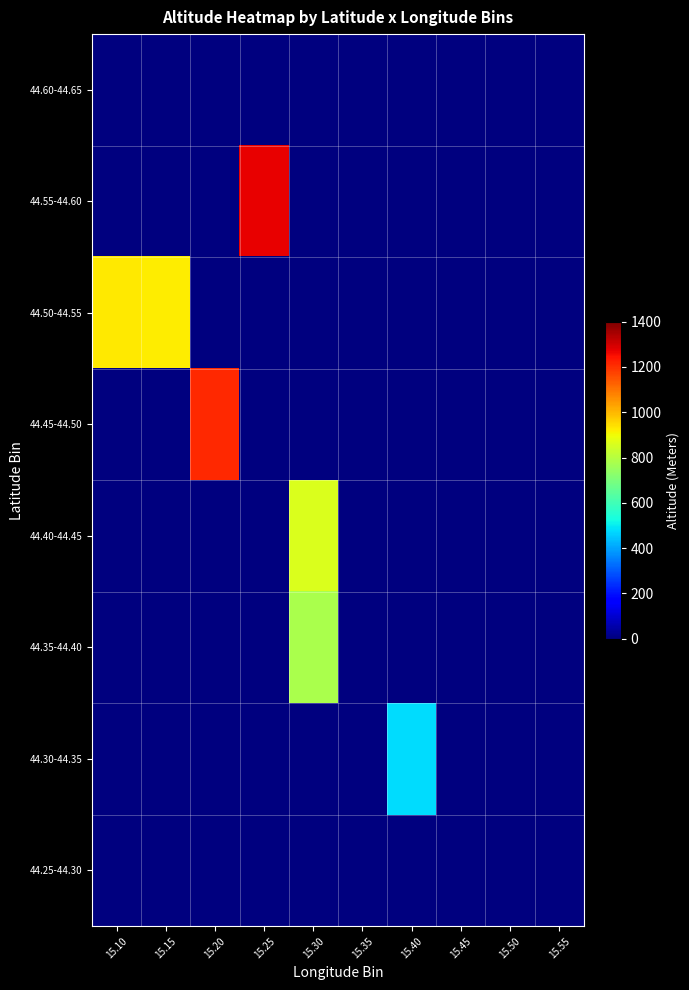

Which has a higher value, 15.15 or 15.10?

15.15